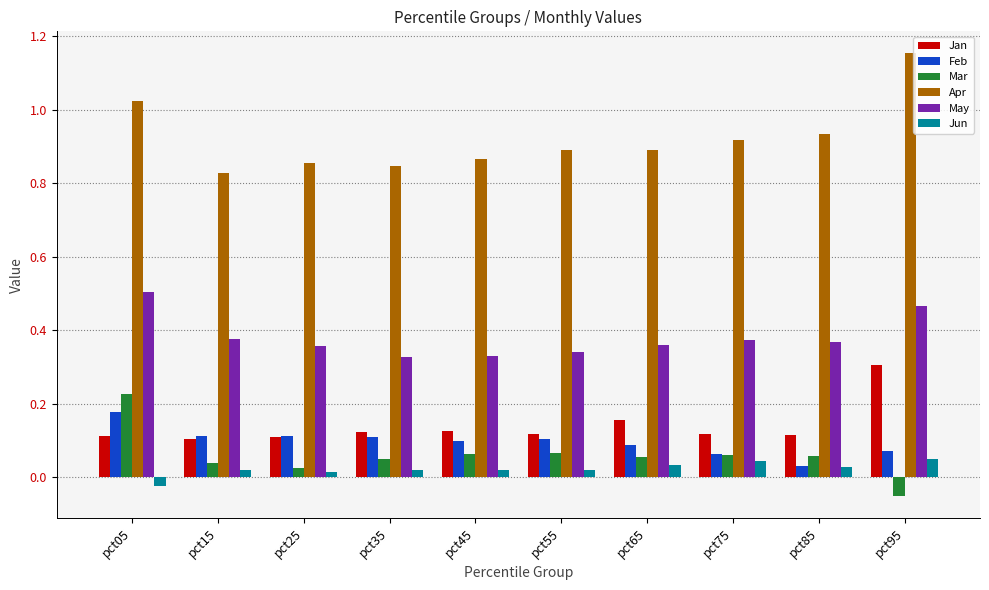

The value of Jun at pct45 is 0.0. True or false?

True